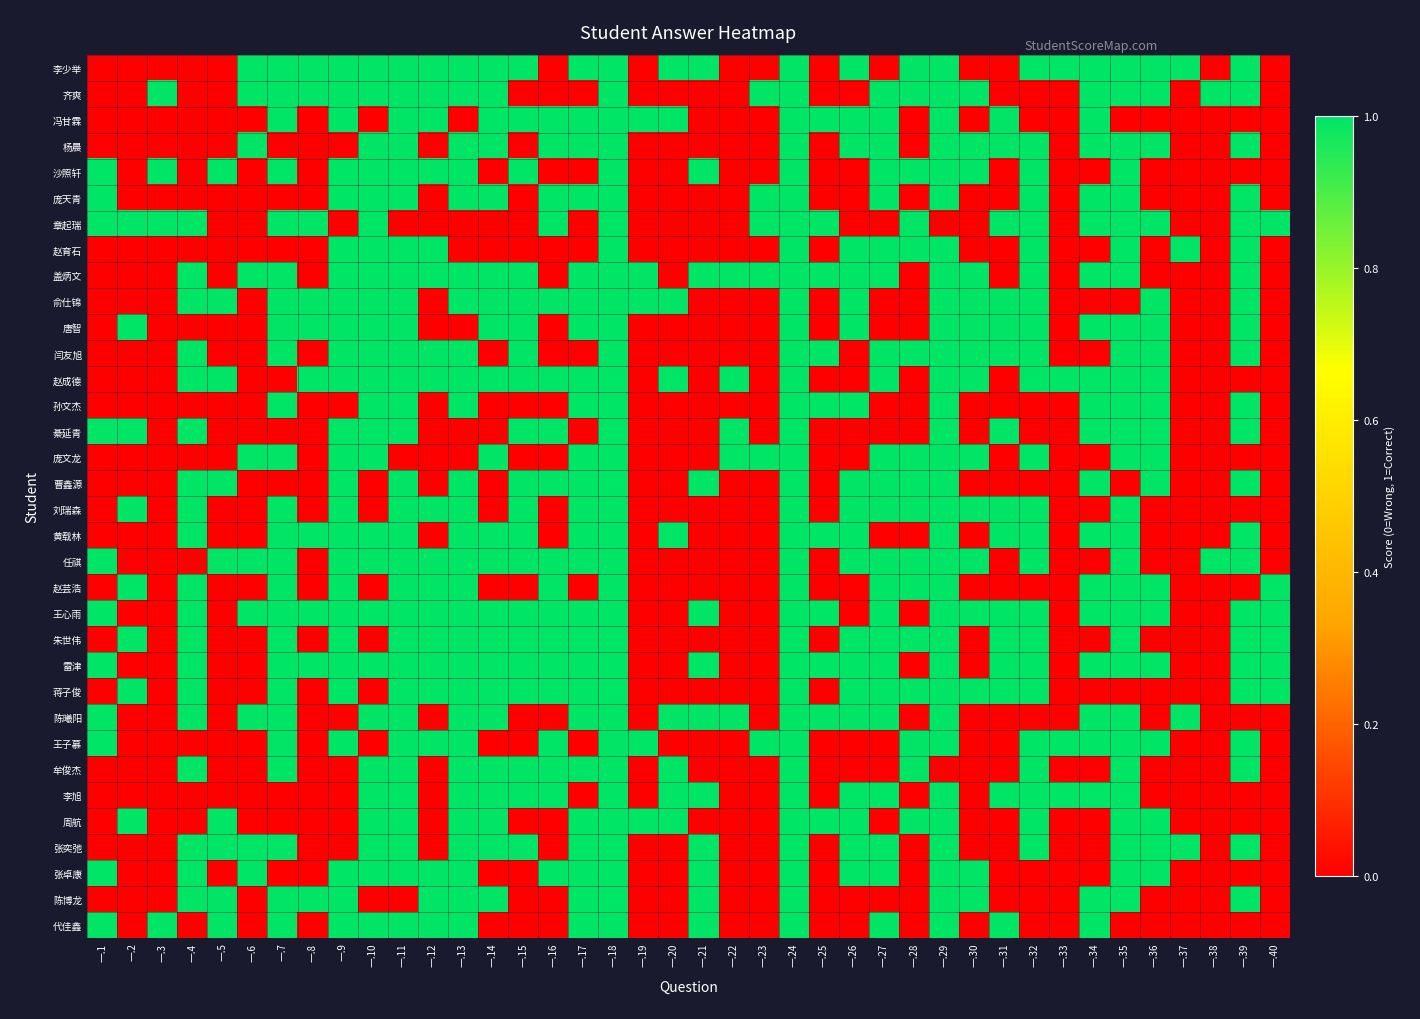

Between 一.37 and 一.11, which is larger?

一.37